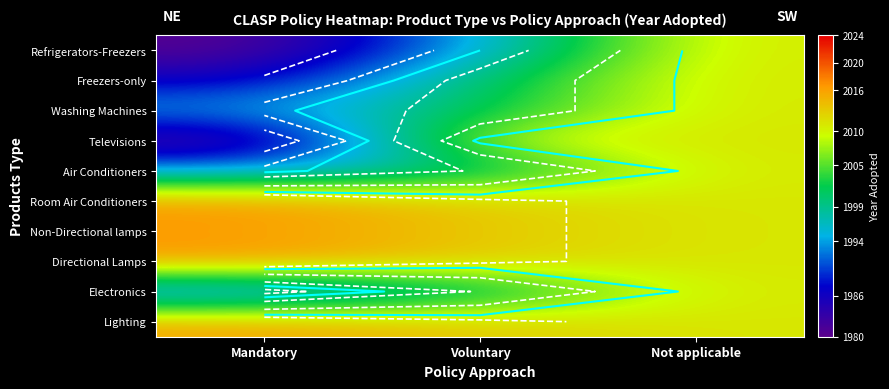

What is the spread (max minus min) of values at Voluntary?

18